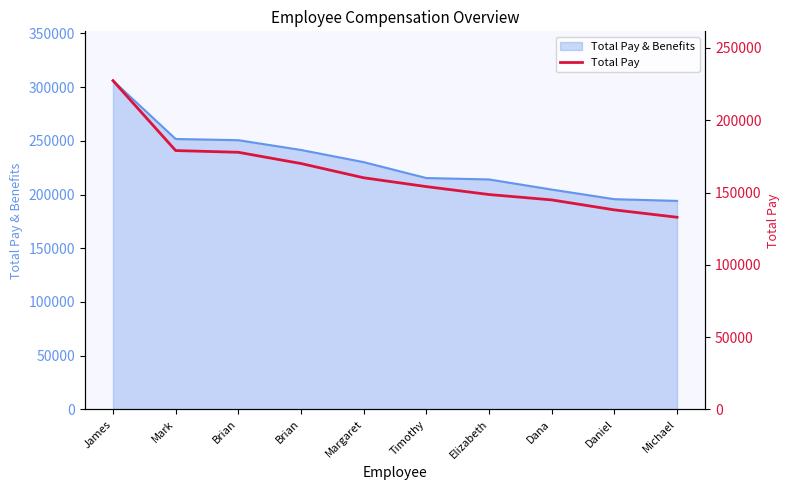

Read the value at Brian.

170078.3